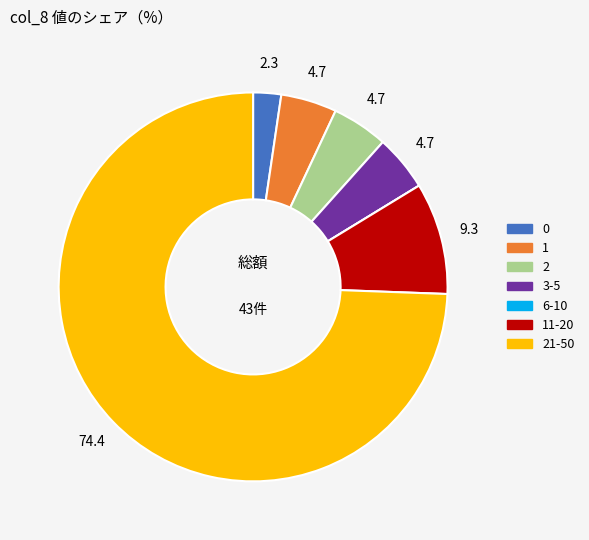

Is it true that 0 is 20% of the pie?

False